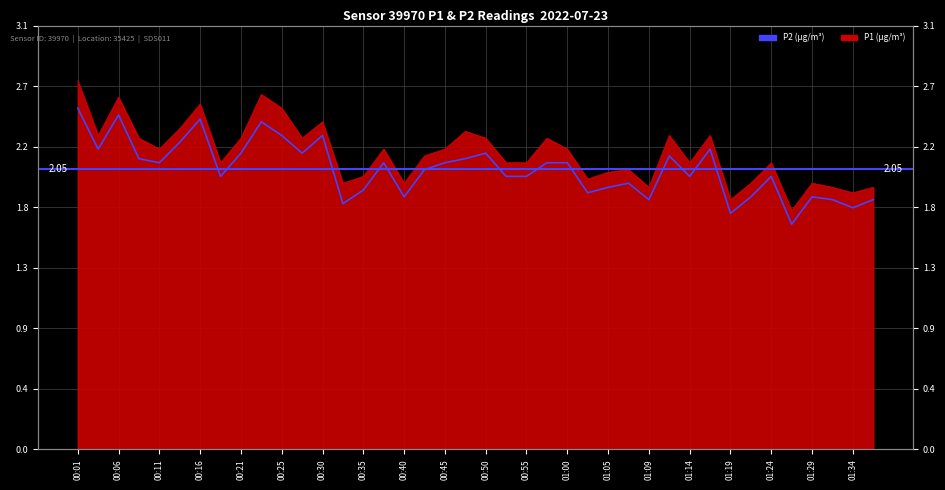

Which has a higher value, 21 or 37?

21